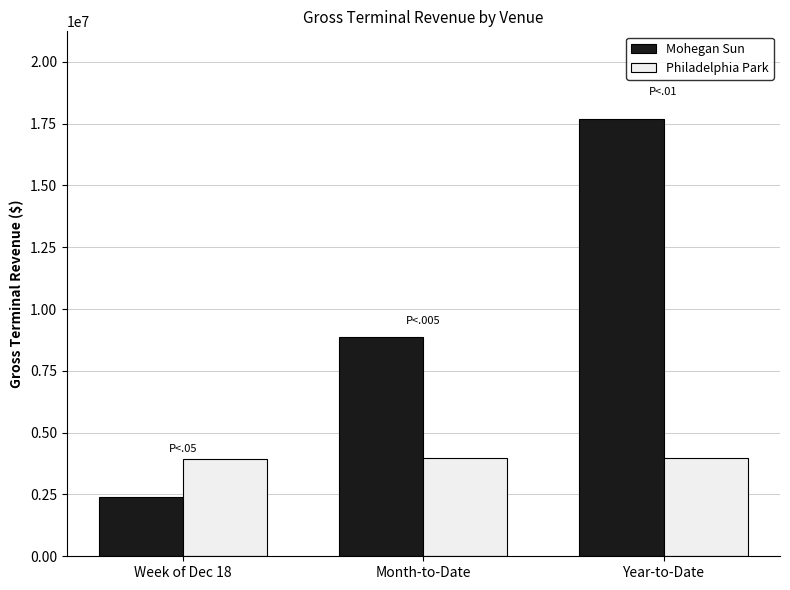

What is the label of the 2nd bar from the right?

Month-to-Date